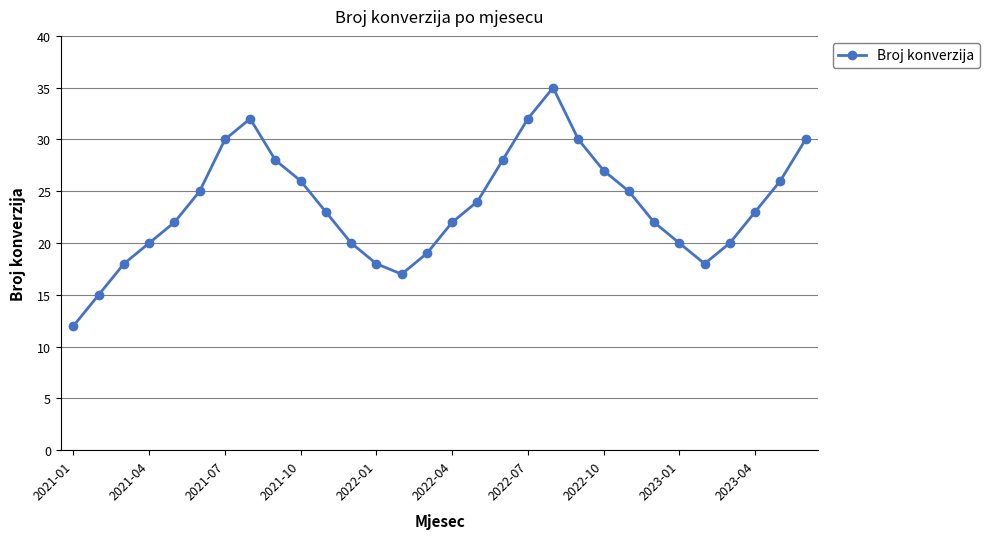

What is the average value?

24